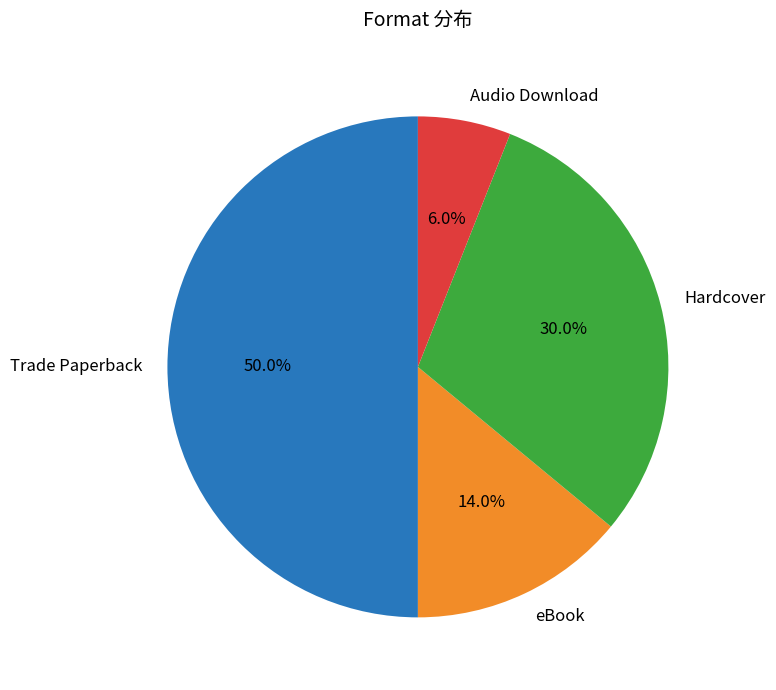

To the nearest percent, what percentage of the pie is eBook?

14%